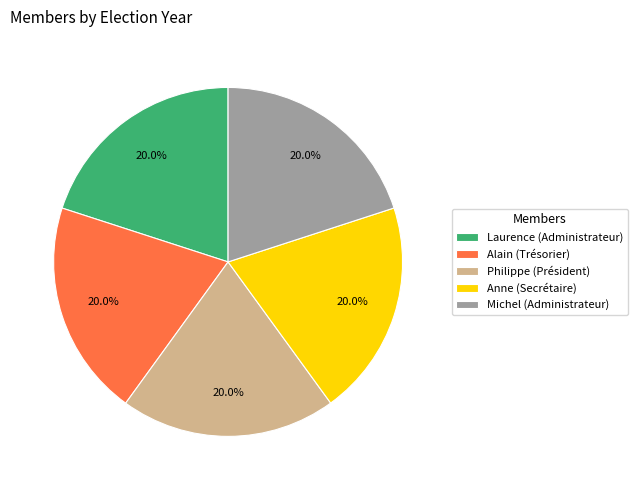

How many segments does this pie chart have?

5